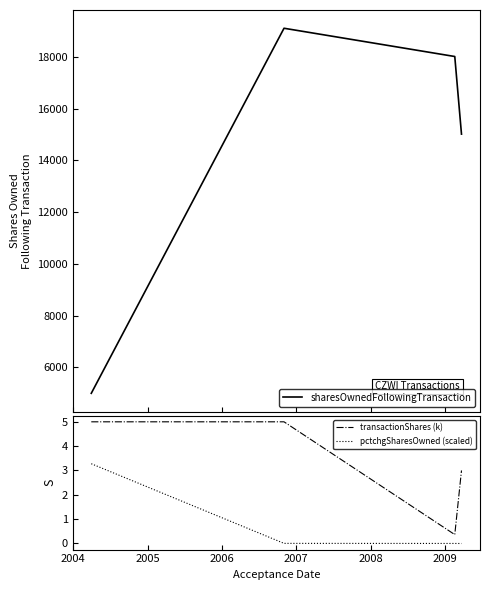

How many data points in pctchgSharesOwned (scaled) are above 0?

3